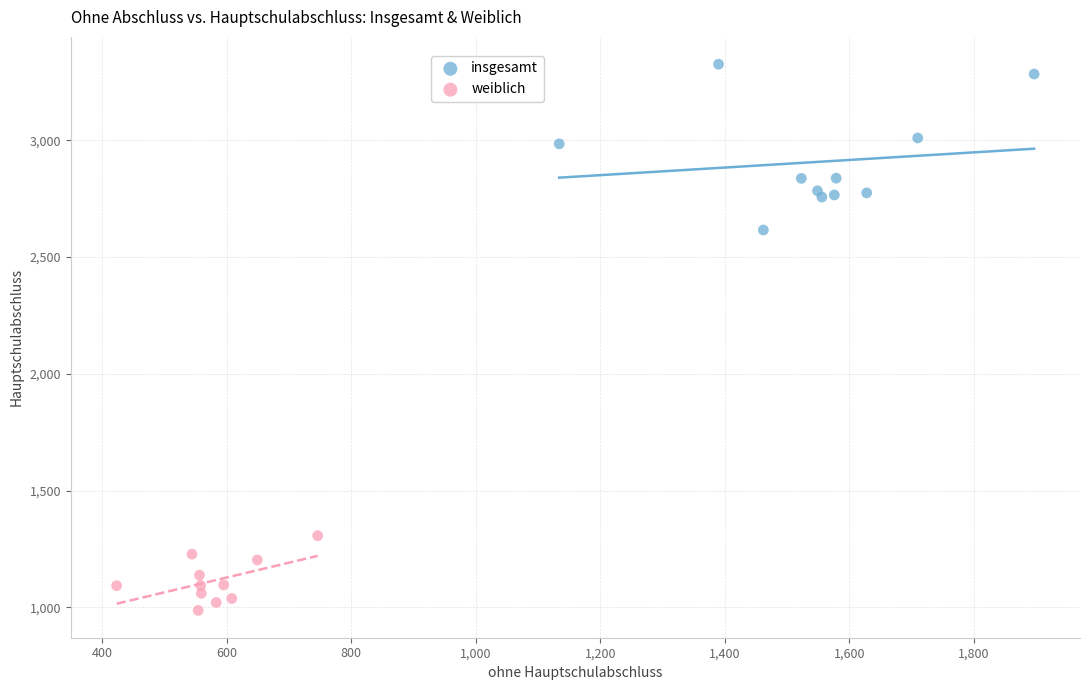

Which series reaches the minimum Y coordinate?

weiblich